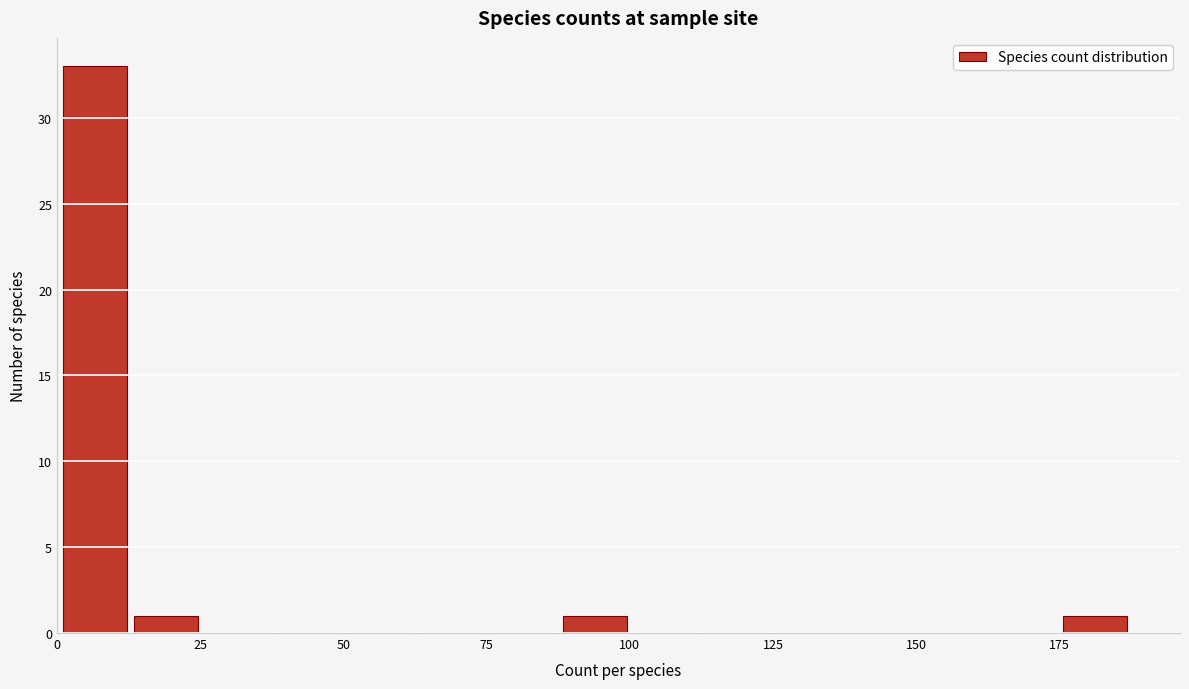

Read against the x-axis, roughly where is the centre of the tallest bar?

5